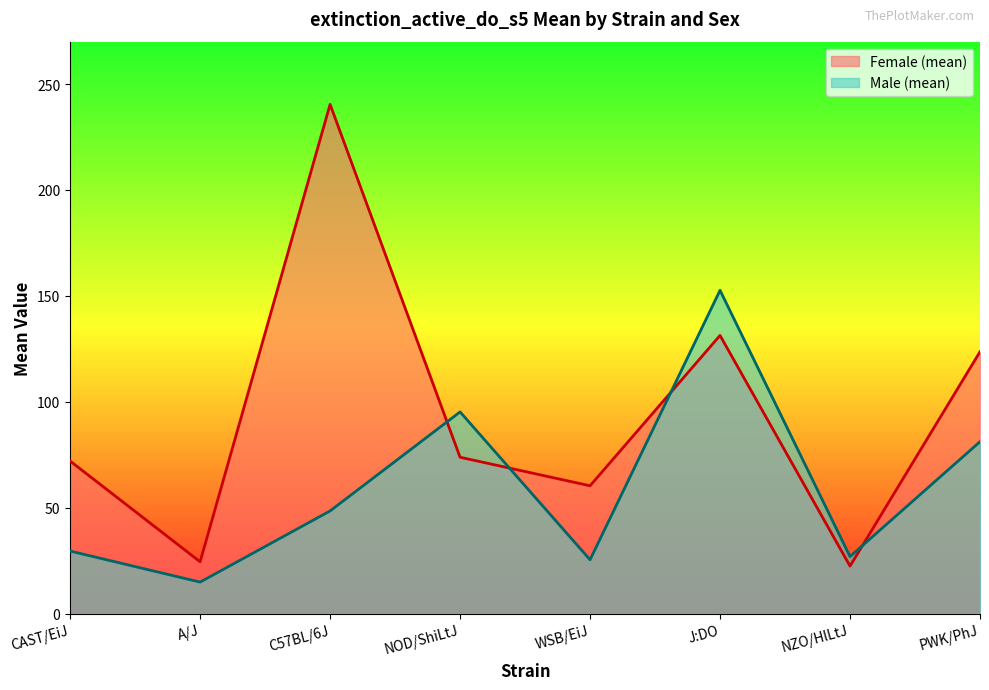

What are all the series names shown in the legend?

Female (mean), Male (mean)